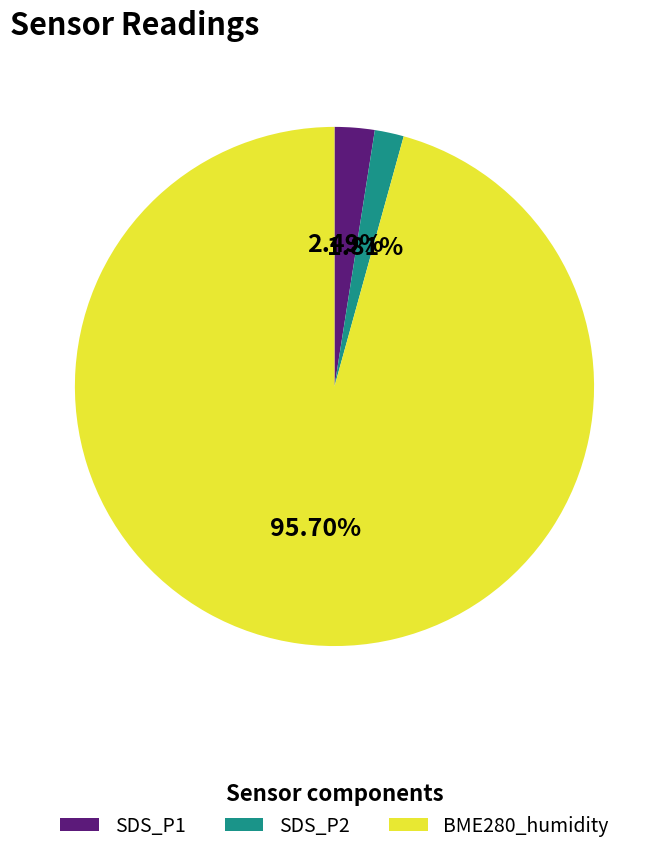

To the nearest percent, what percentage of the pie is BME280_humidity?

95%